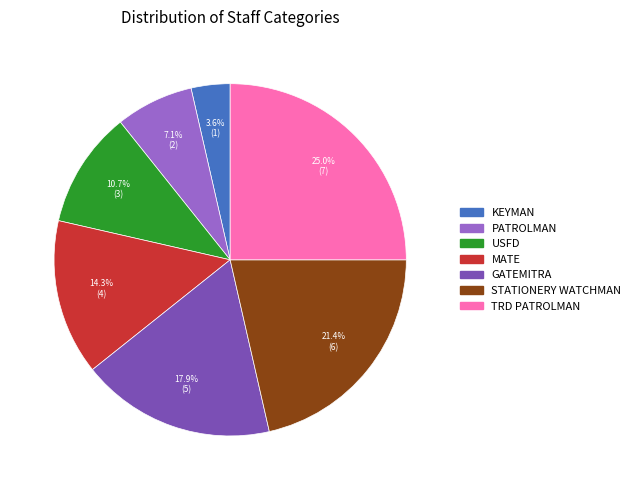

Is there a majority slice in this chart?

No